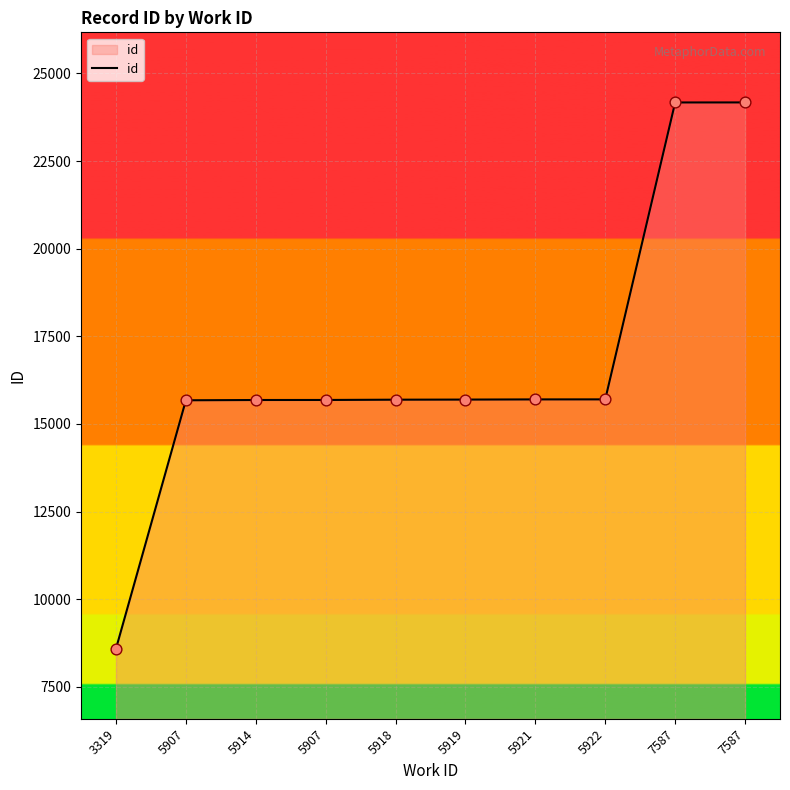

Approximately how many times larger is the value at 7587 compared to 5921?

1.5